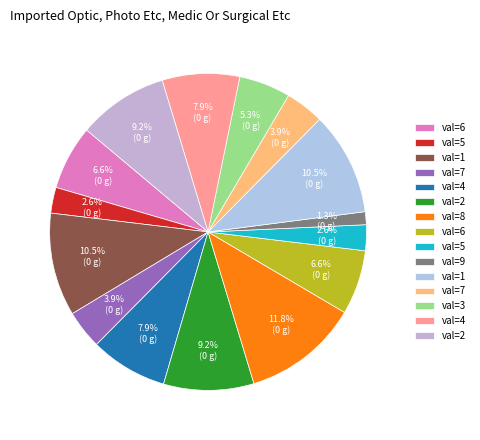

Is there any slice that represents more than half of the pie?

No